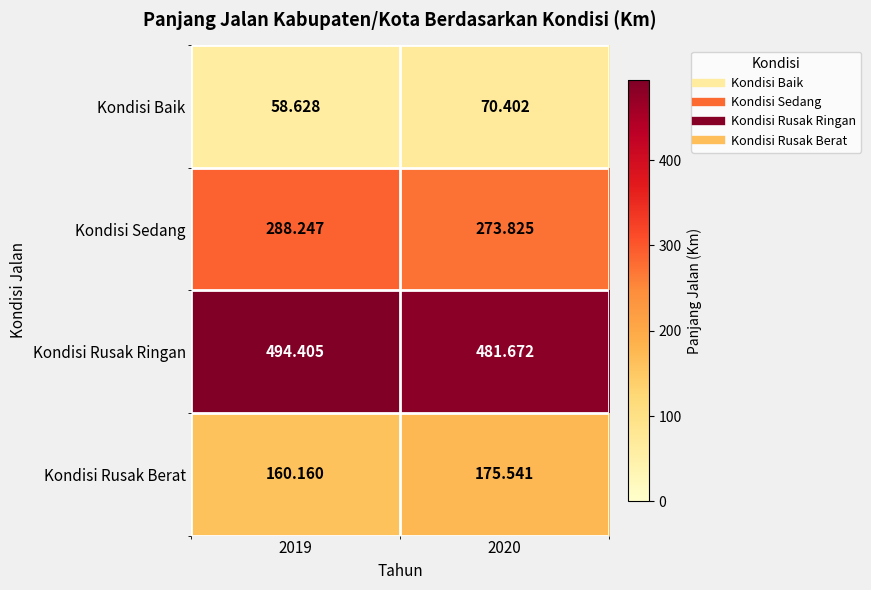

Rank the series by their average value, from highest to lowest.

Kondisi Rusak Ringan, Kondisi Sedang, Kondisi Rusak Berat, Kondisi Baik